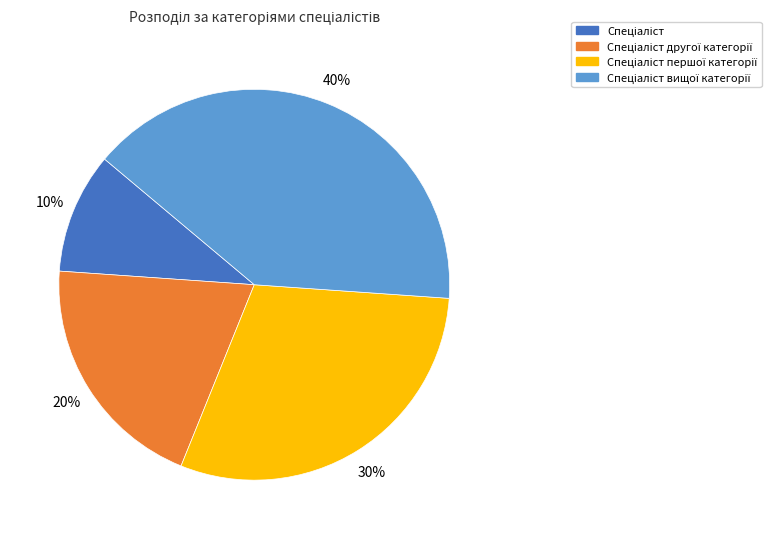

To the nearest percent, what is the average slice percentage?

25%